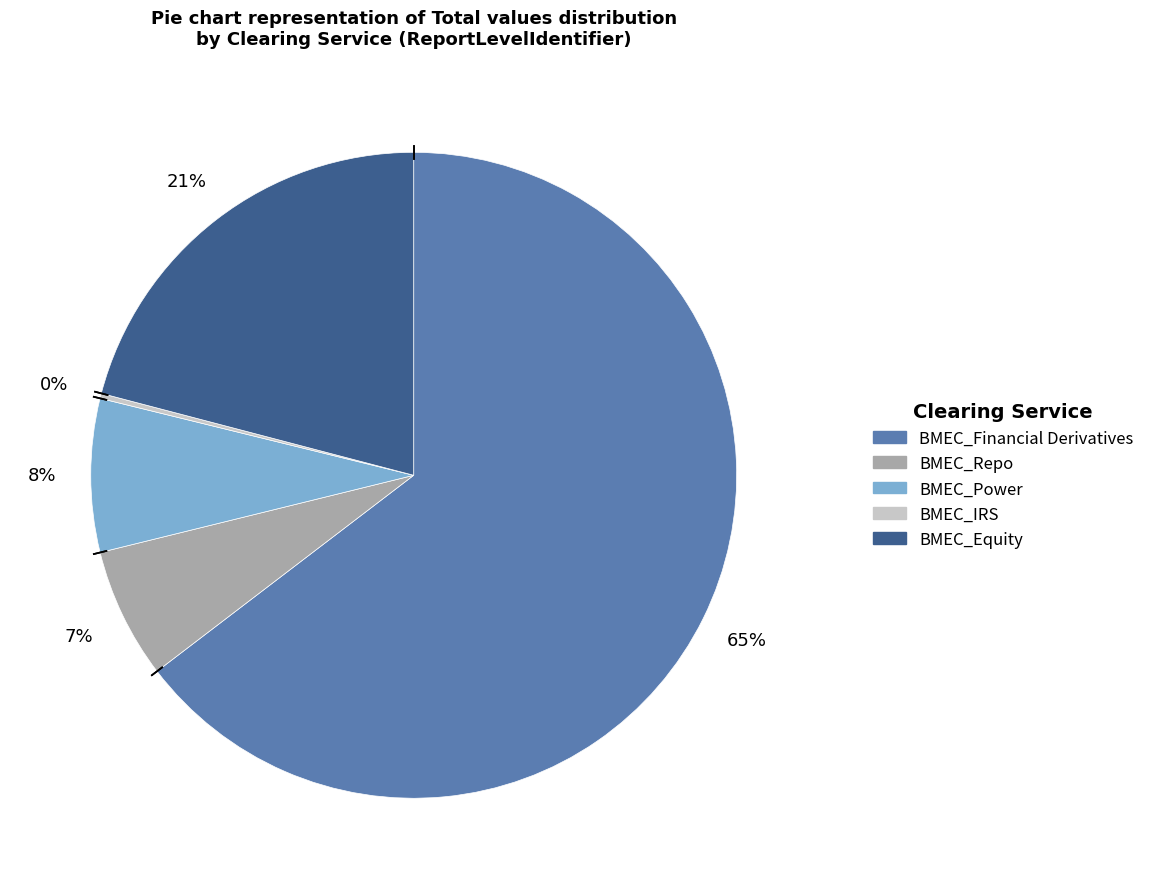

Which has a higher value, BMEC_Financial Derivatives or BMEC_Repo?

BMEC_Financial Derivatives